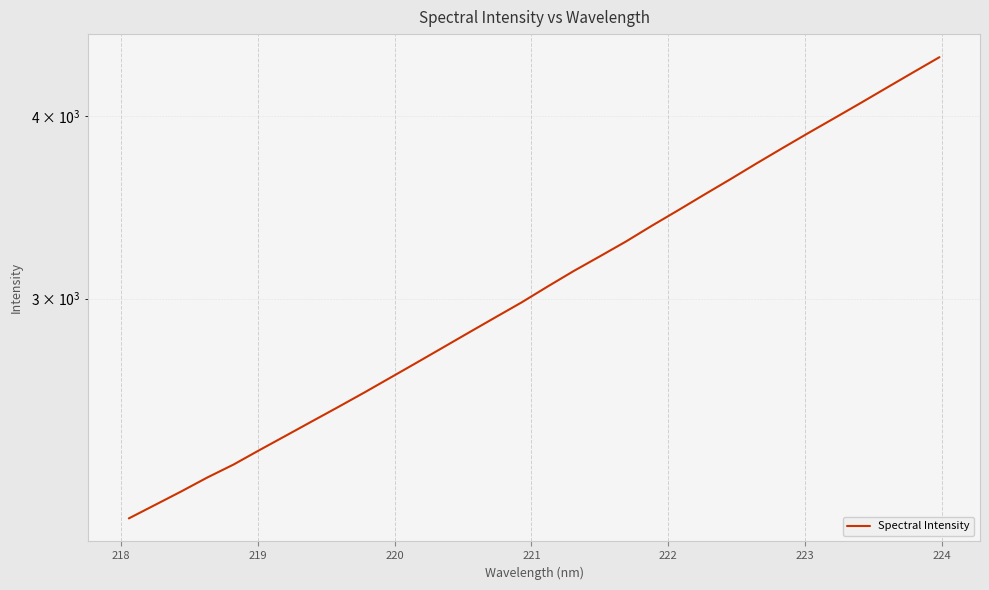

True or false: the data shows 711.8 at 220.

False